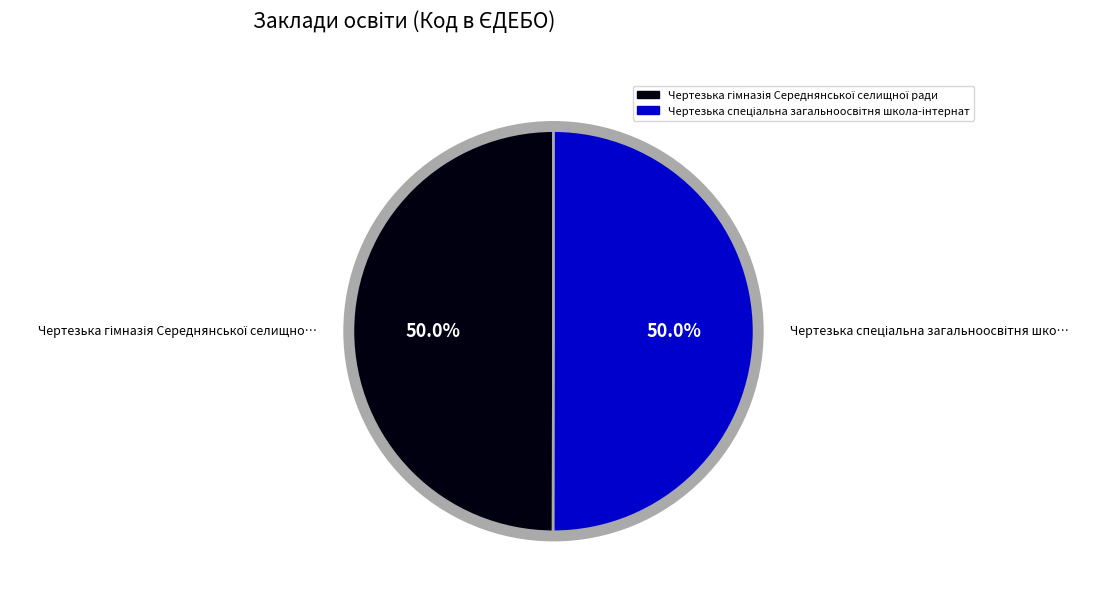

How many slices are in this pie chart?

2